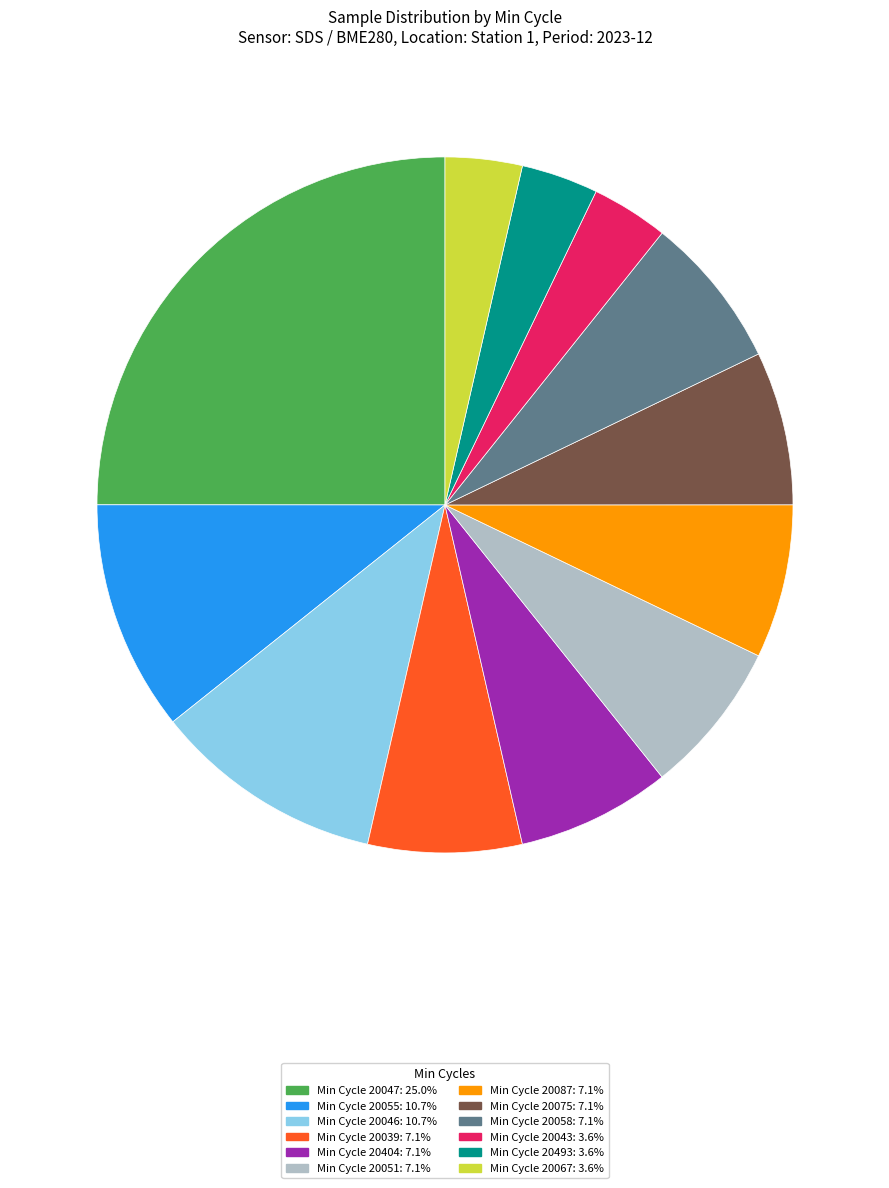

Does any single category account for the majority?

No